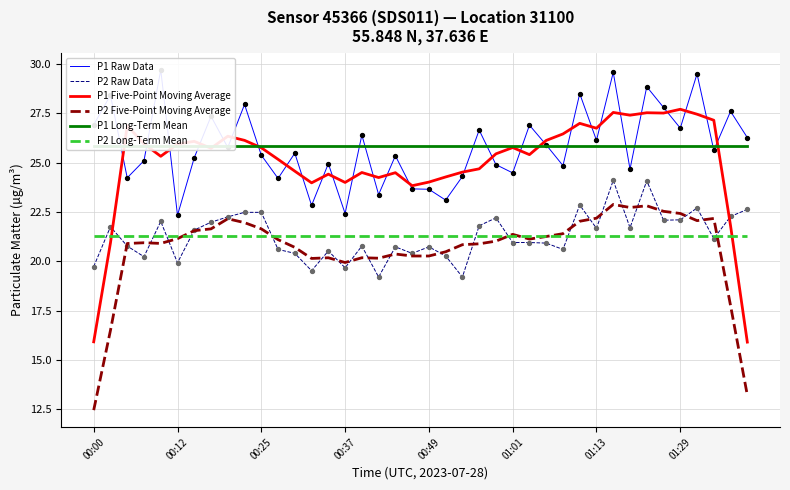

What are all the series names shown in the legend?

P1 Raw Data, P2 Raw Data, P1 Five-Point Moving Average, P2 Five-Point Moving Average, P1 Long-Term Mean, P2 Long-Term Mean